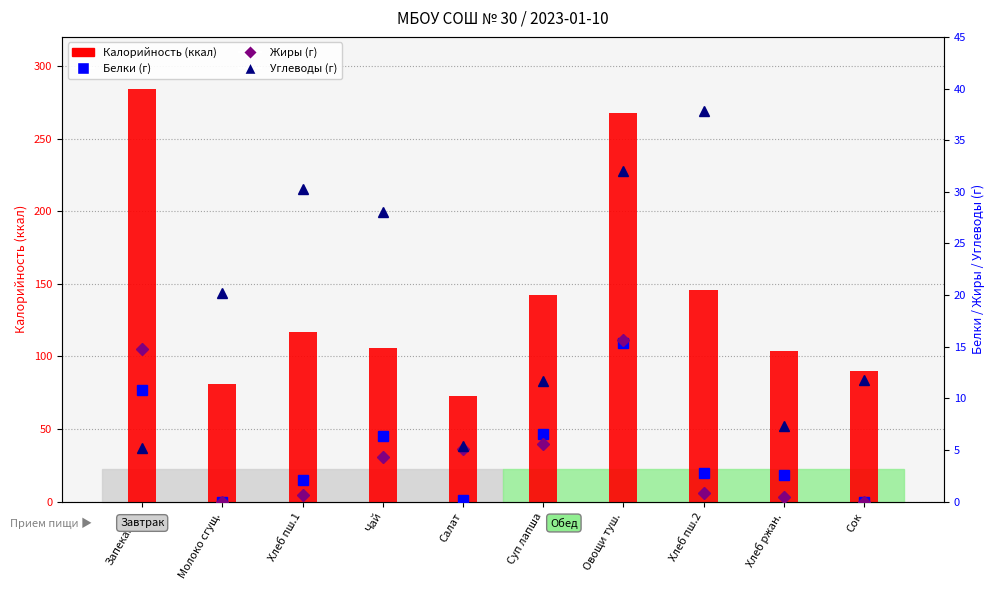

What is the approximate value of Калорийность at Хлеб ржан.?

104.0